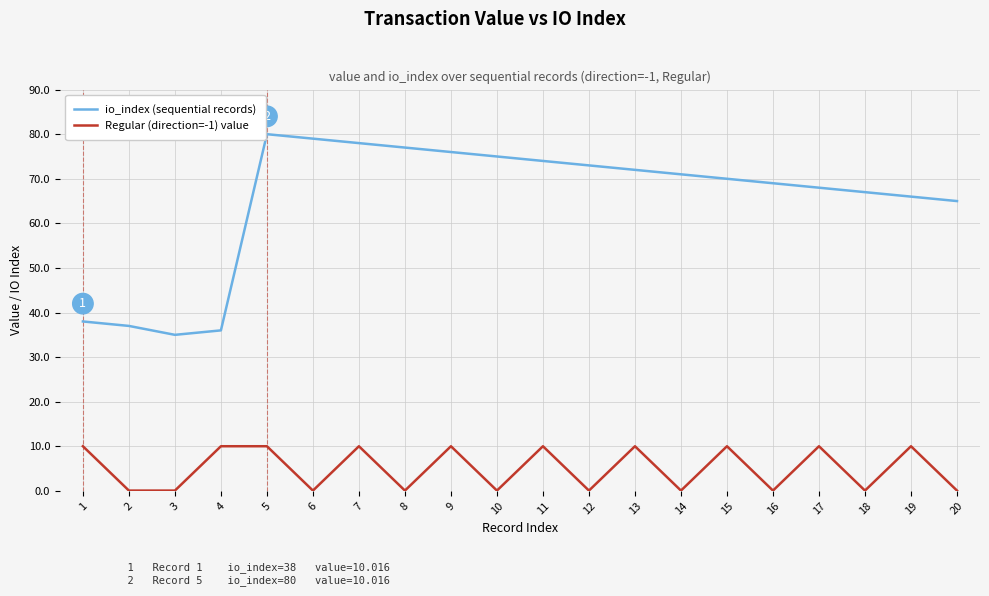

Which series changed the most between 5 and 10?

Regular (direction=-1) value